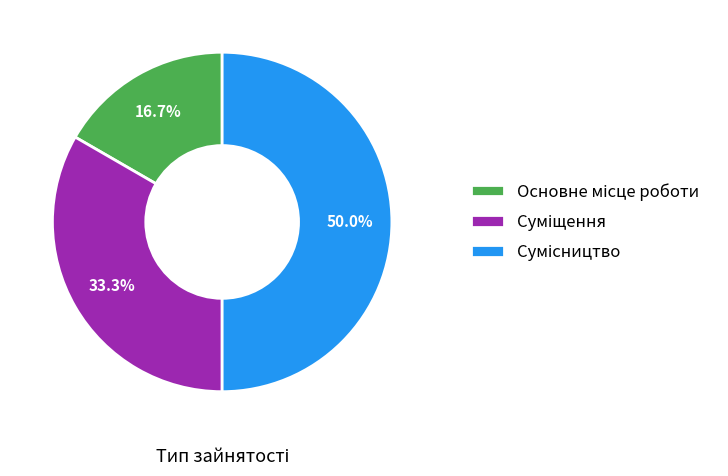

How many segments does this pie chart have?

3